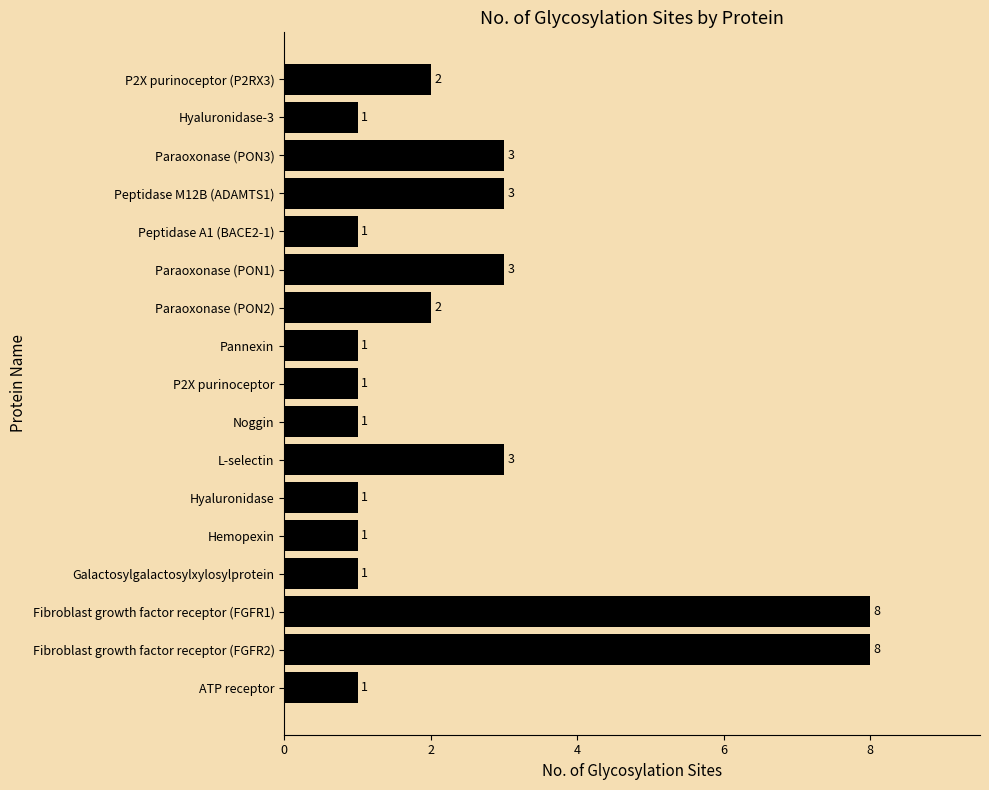

What is the sum of all values?

41